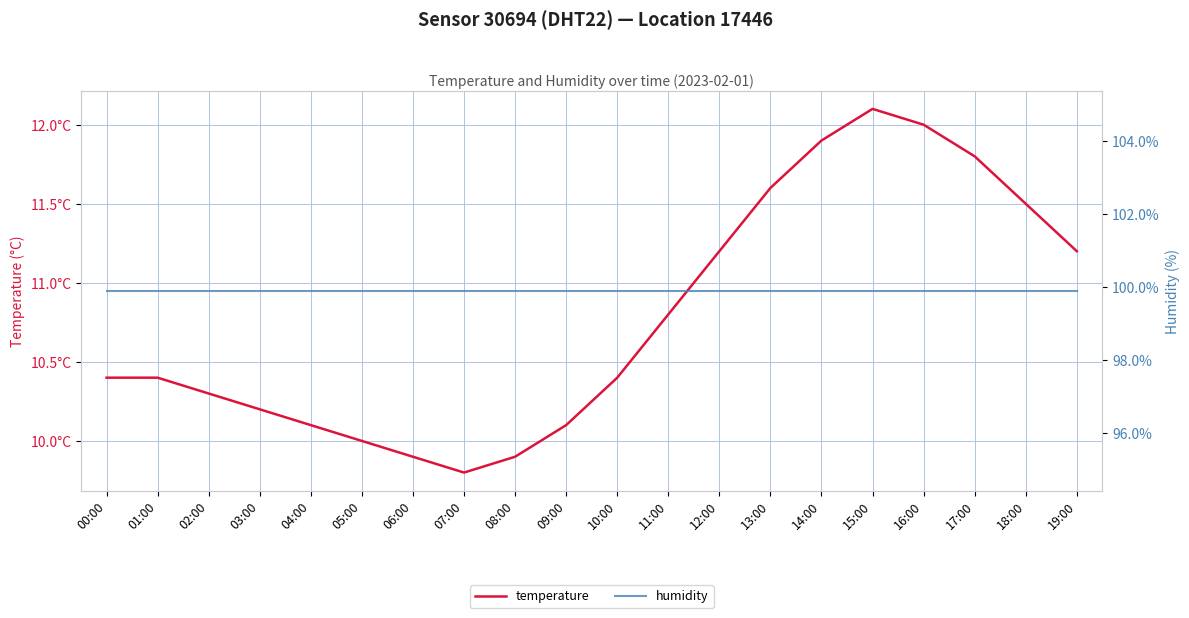

What position from the right is 14:00?

6